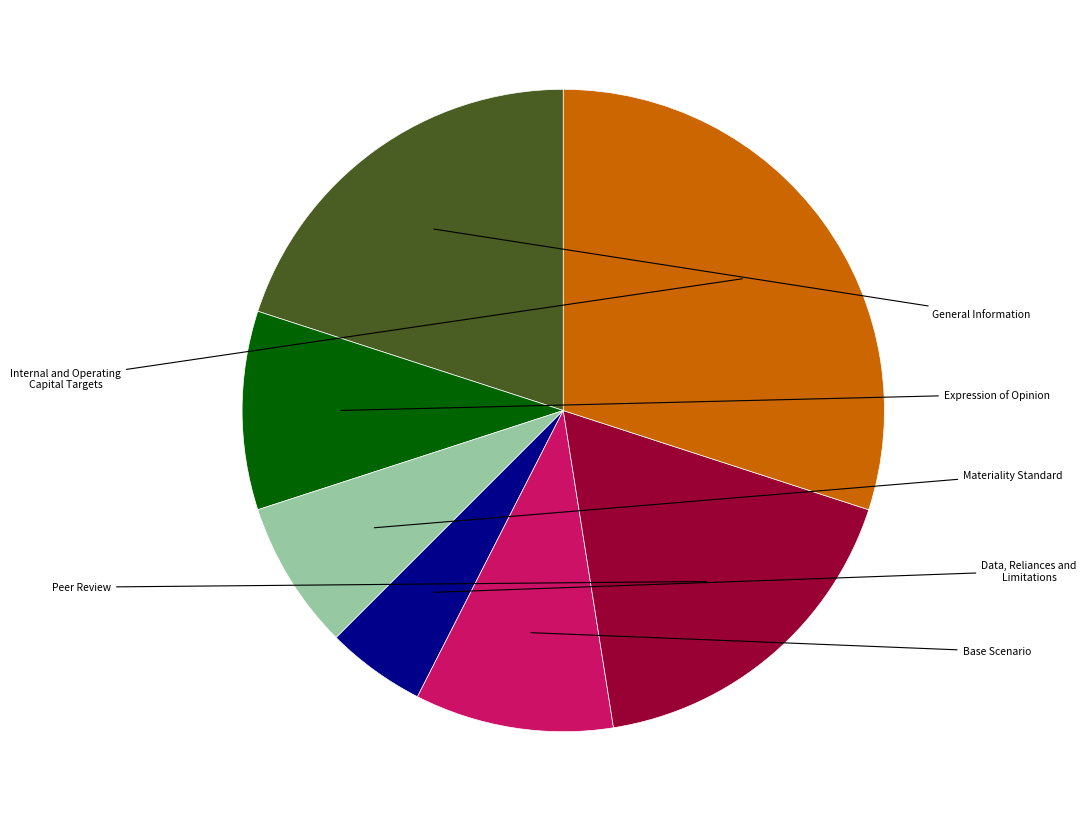

Is there a majority slice in this chart?

No